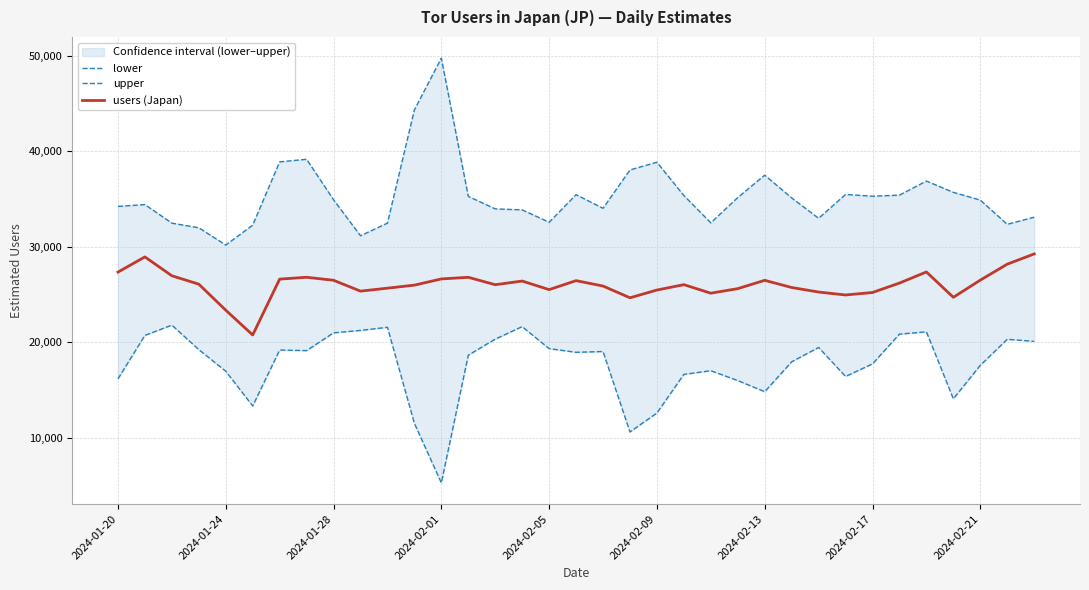

The value of users (Japan) at 2024-01-28 is 5900. True or false?

False